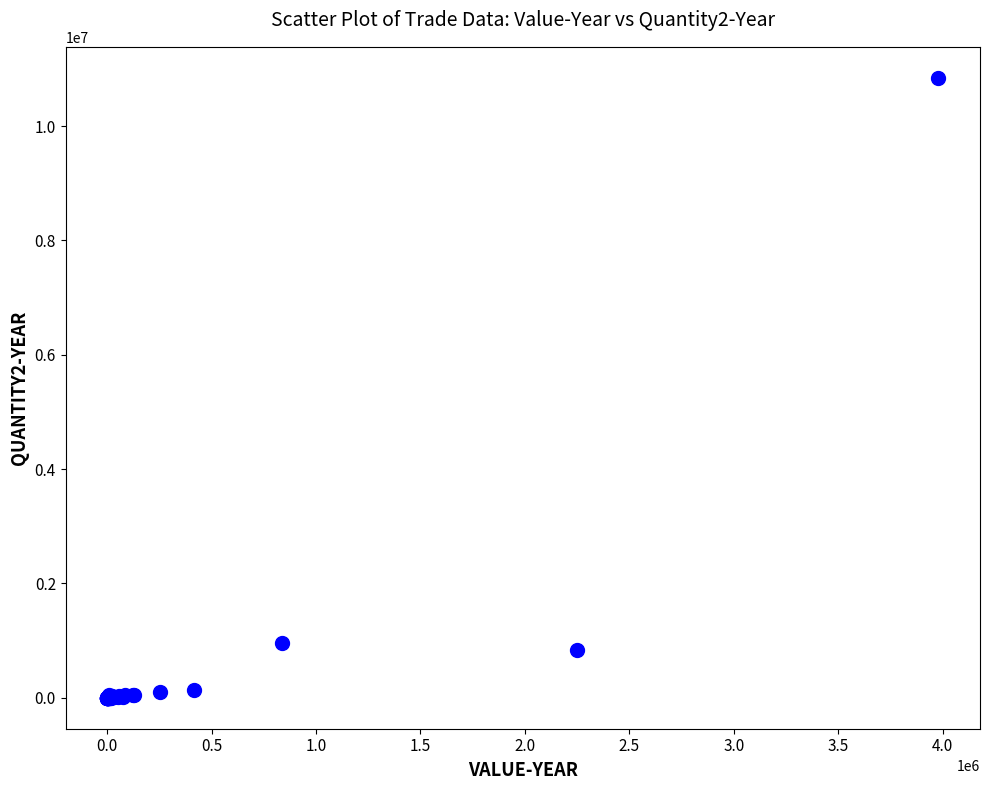

What Y value in the scatter plot is closest to 5422083?

957560